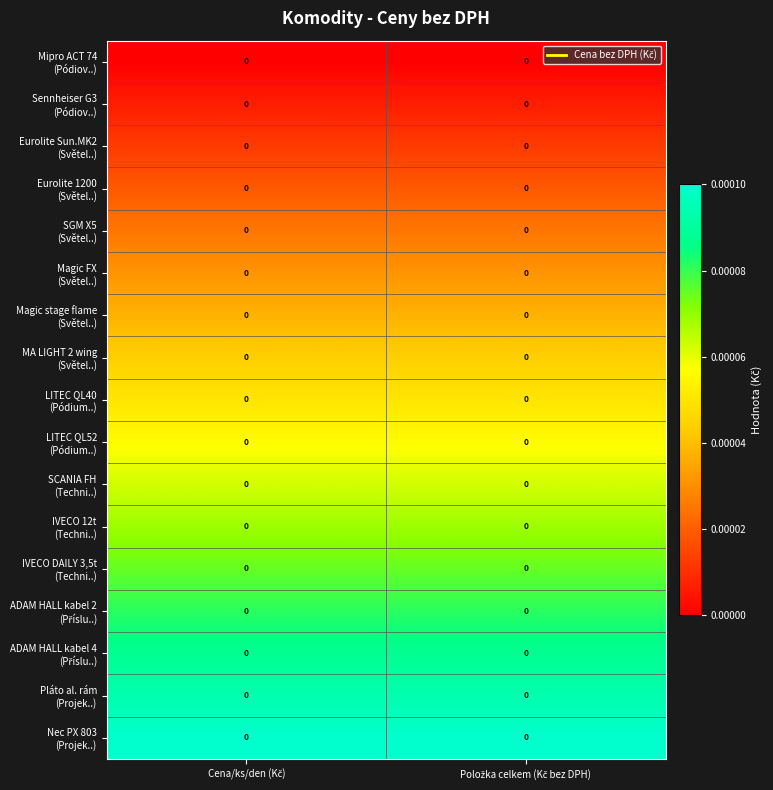

Count the number of categories in the chart.

2